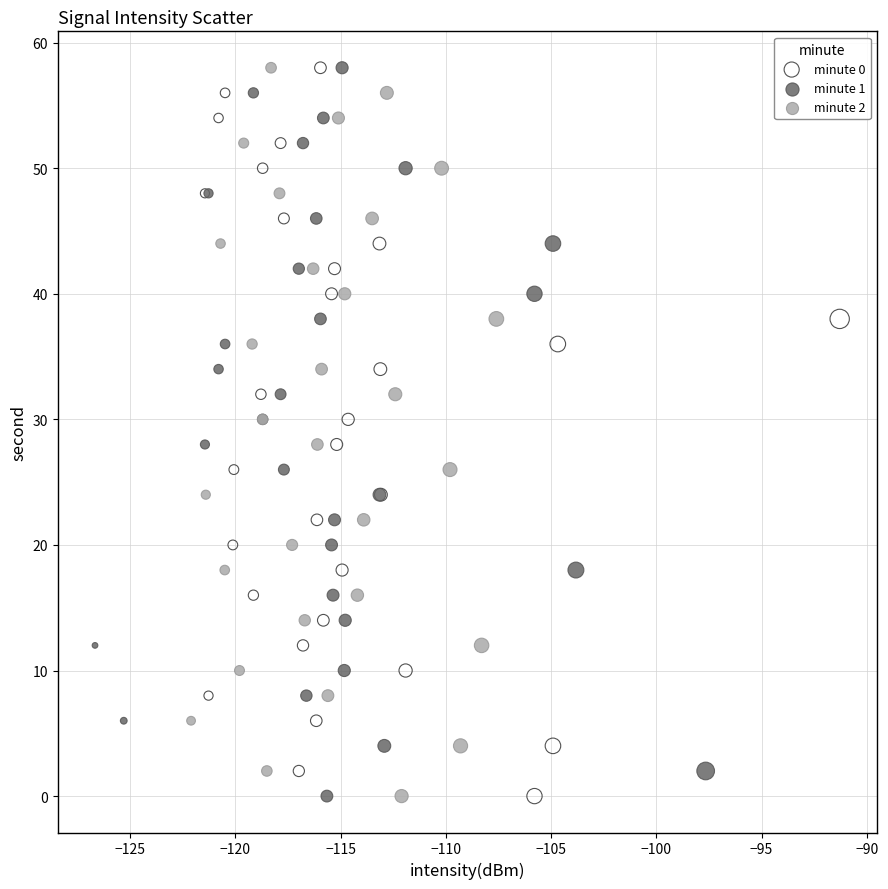

What are all the series names shown in the legend?

minute 0, minute 1, minute 2